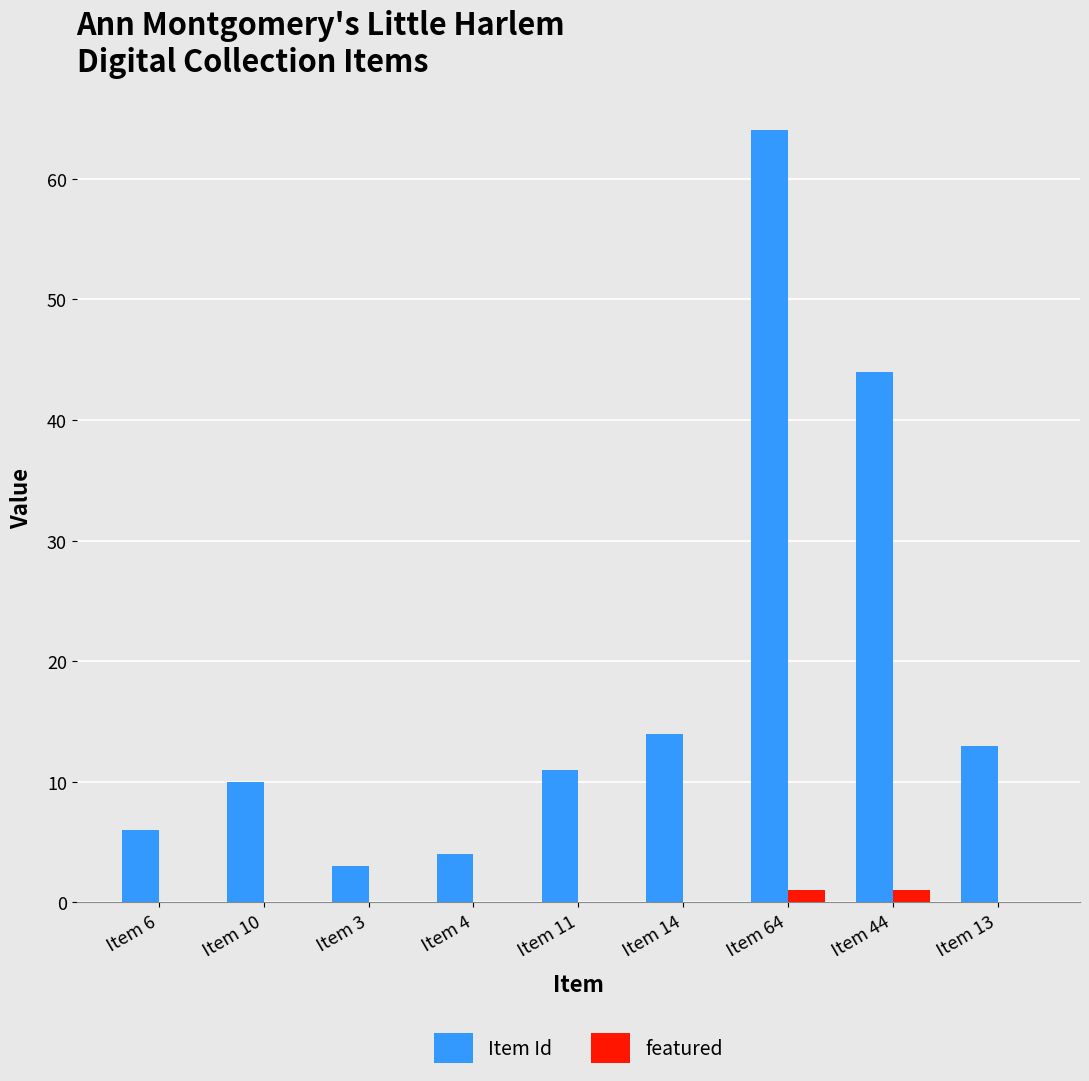

Which series changed the most between Item 3 and Item 13?

Item Id